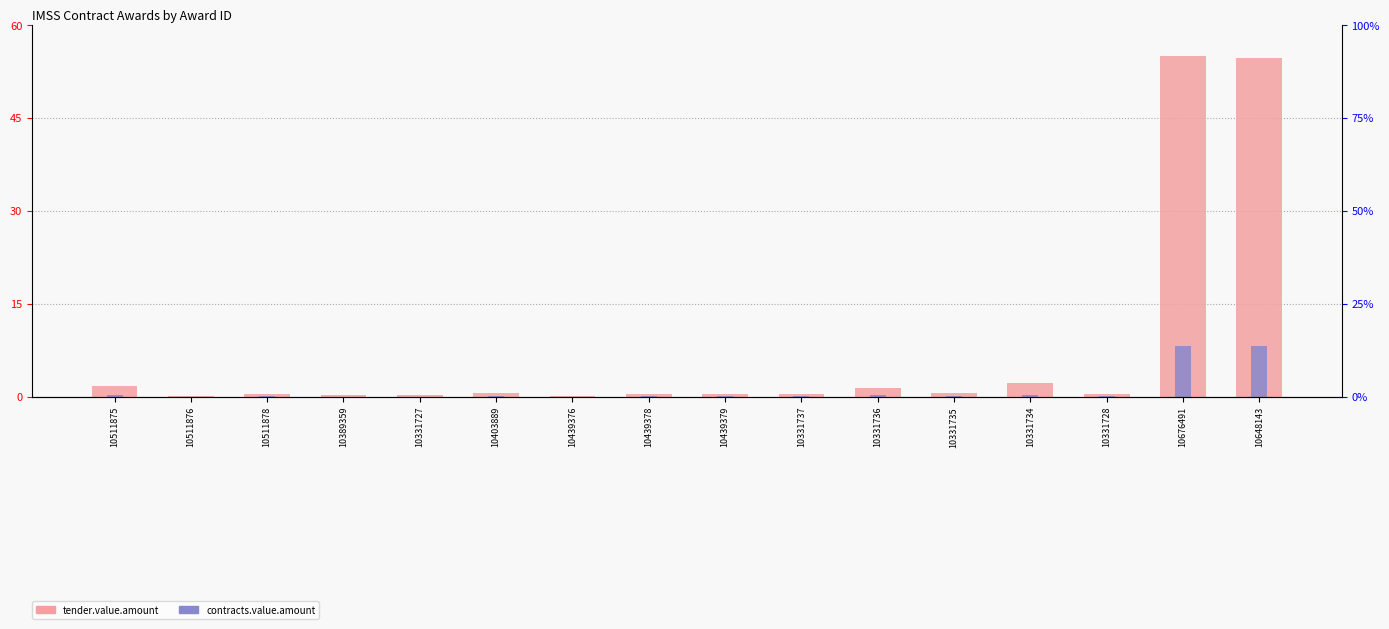

True or false: contracts.items.unit.value.percentageOverpriceMxIMSS has a value of 0.0 at 10511875.

True